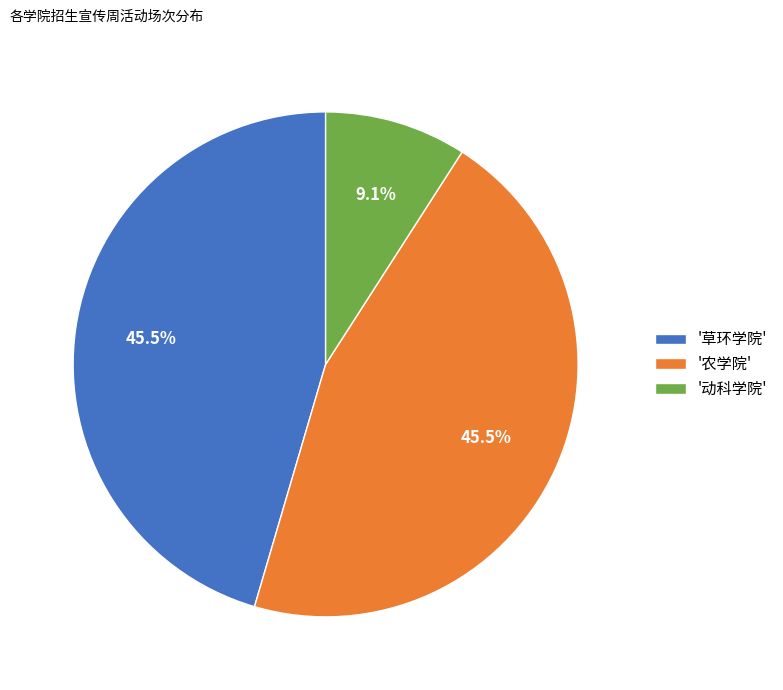

Does '动科学院' represent more than half of the total?

No